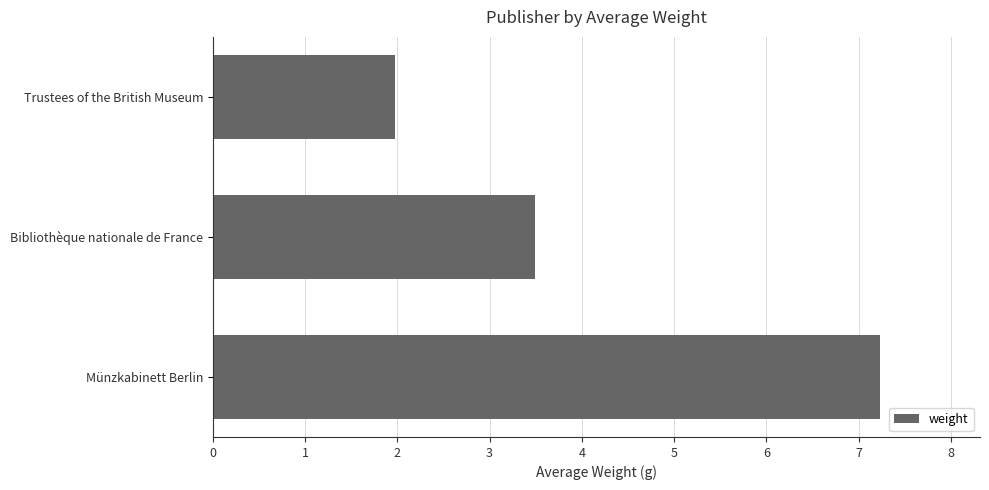

What is the average value?

4.2